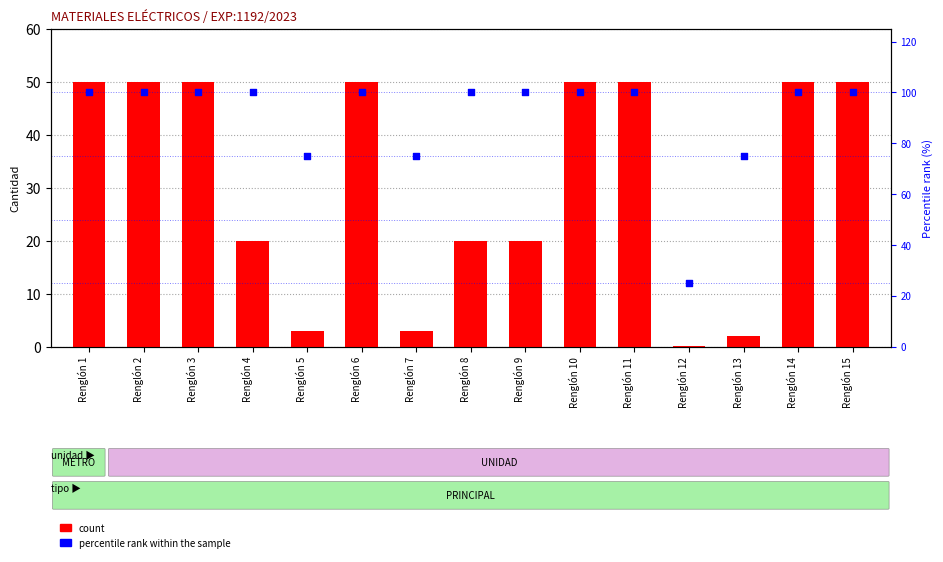

Which series reaches the minimum Y coordinate?

count